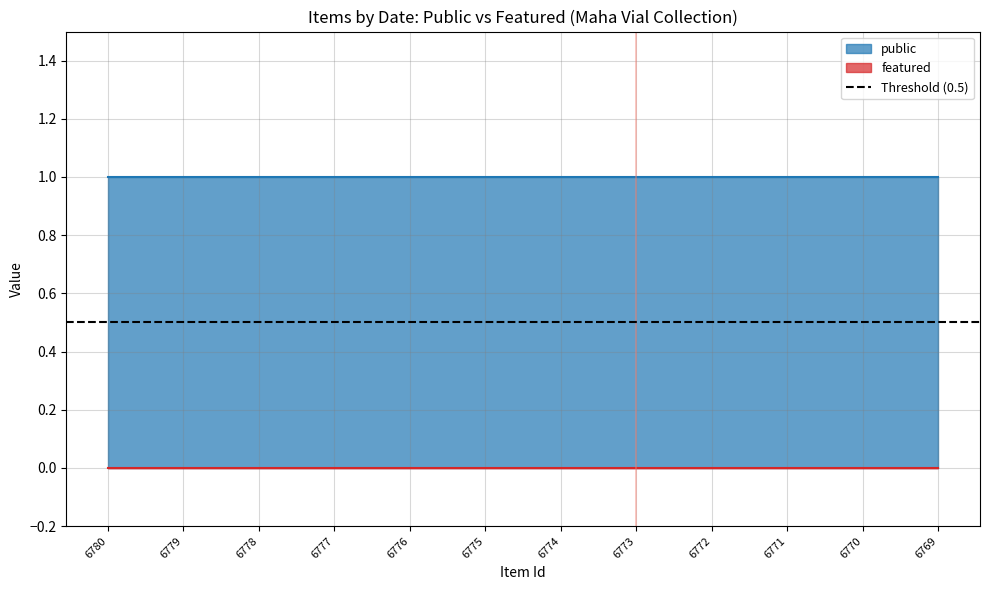

At which label is featured closest to 0?

6780